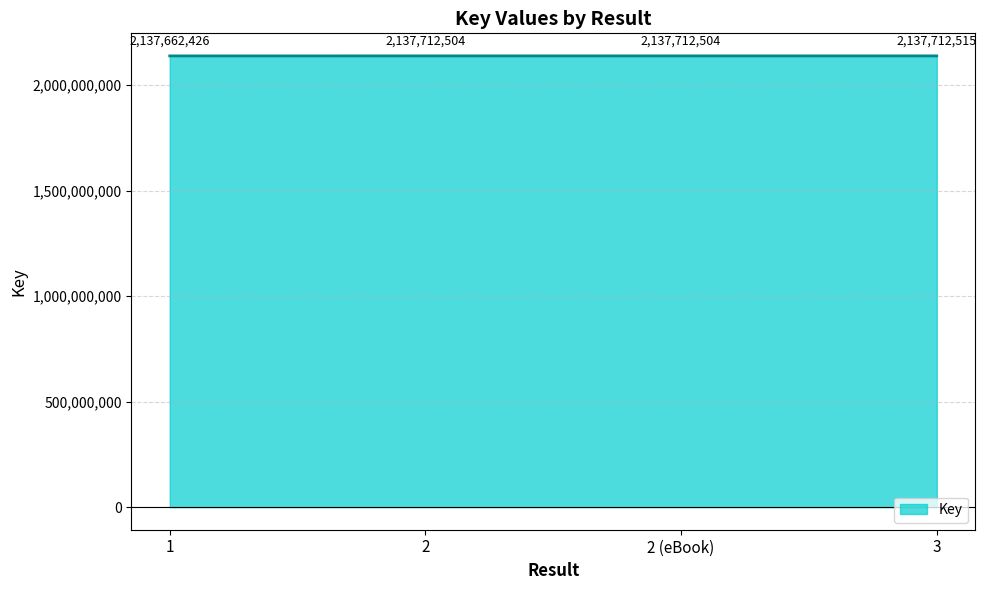

True or false: the data has more than 1 interior local peaks.

False